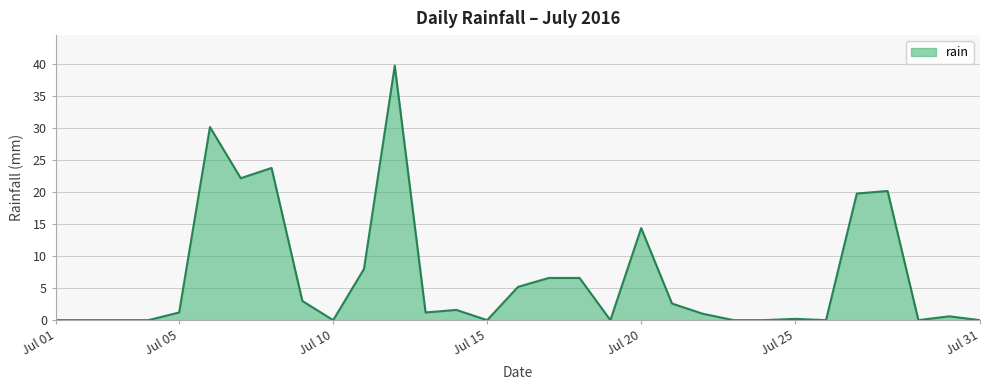

Reading left to right, what are all the values shown in this chart?

0.0	0.0	0.0	0.0	1.2	30.2	22.2	23.8	3.0	0.0	8.0	39.8	1.2	1.6	0.0	5.2	6.6	6.6	0.0	14.4	2.6	1.0	0.0	0.0	0.2	0.0	19.8	20.2	0.0	0.6	0.0